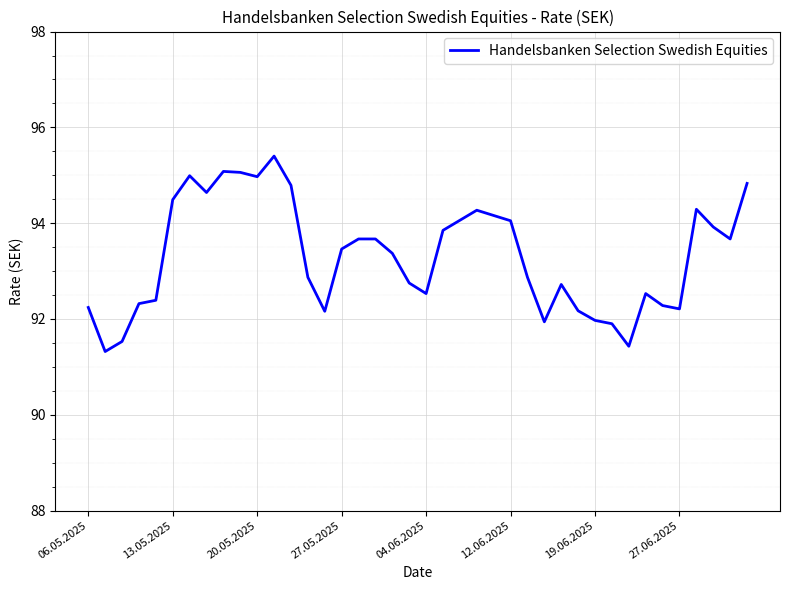

What is the greatest value displayed?

95.4